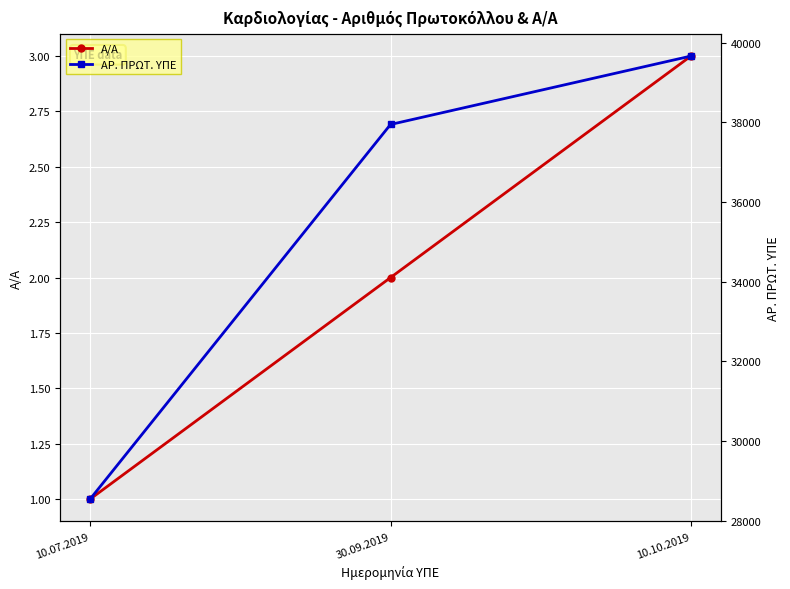

What is the label of the 3rd point from the left?

10.10.2019